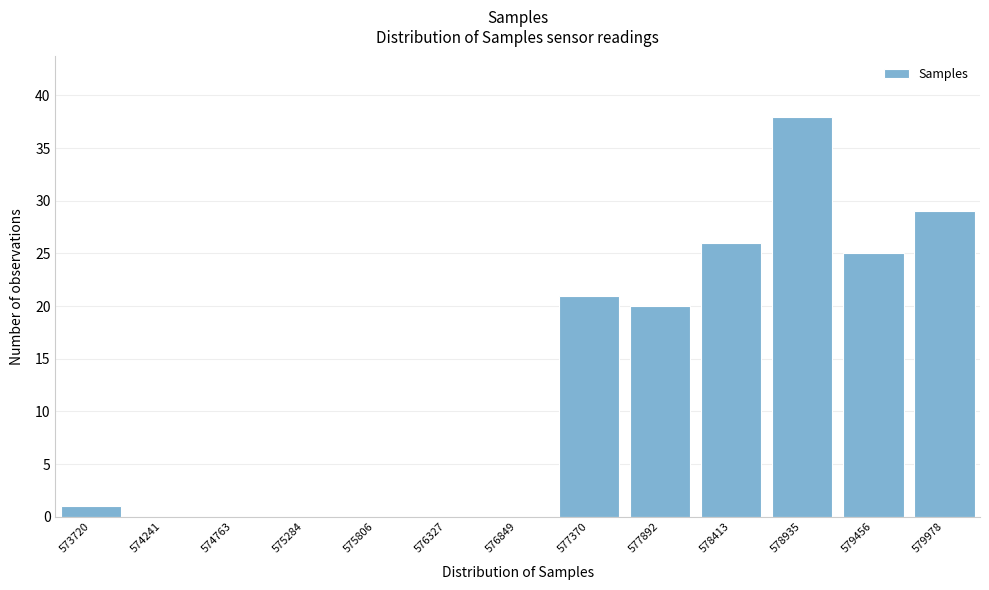

Reading left to right, transcribe all the data shown in this chart.

573720=1	574241=0	574763=0	575284=0	575806=0	576327=0	576849=0	577370=21	577892=20	578413=26	578935=38	579456=25	579978=29